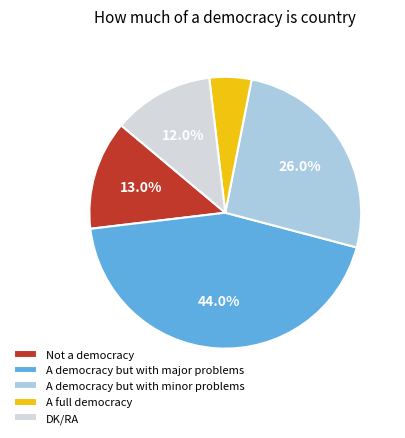

Does DK/RA represent more than half of the total?

No